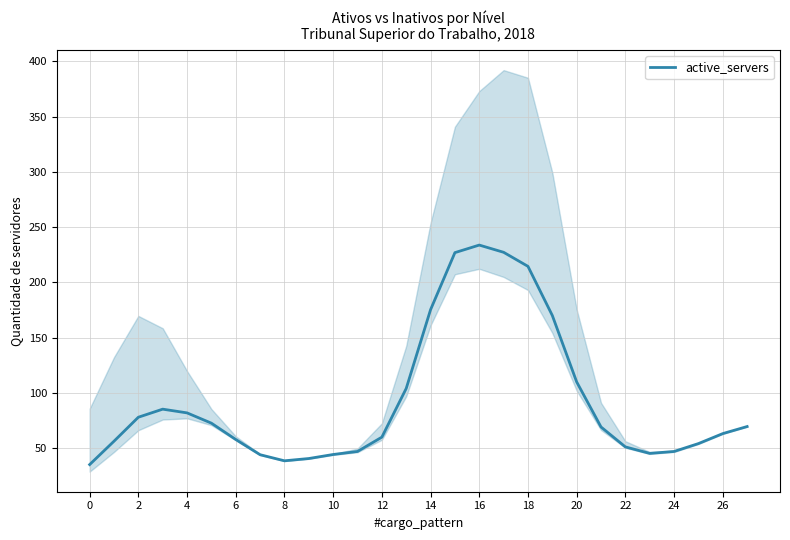

Is it true that the value at 19 is 169.9?

True